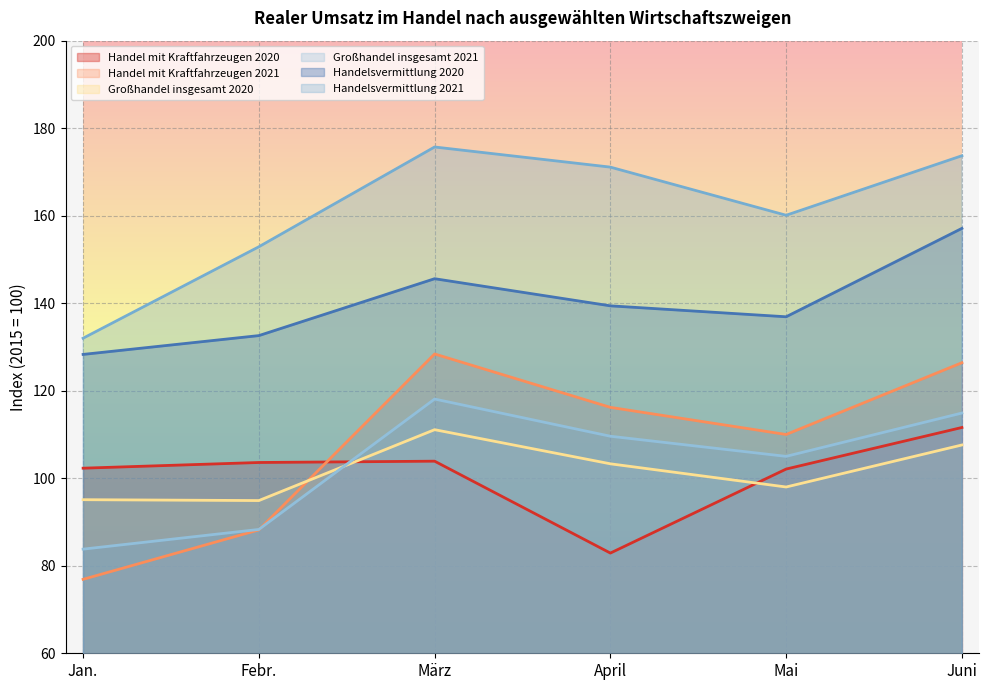

At which label does Handelsvermittlung 2021 first exceed 171?

März